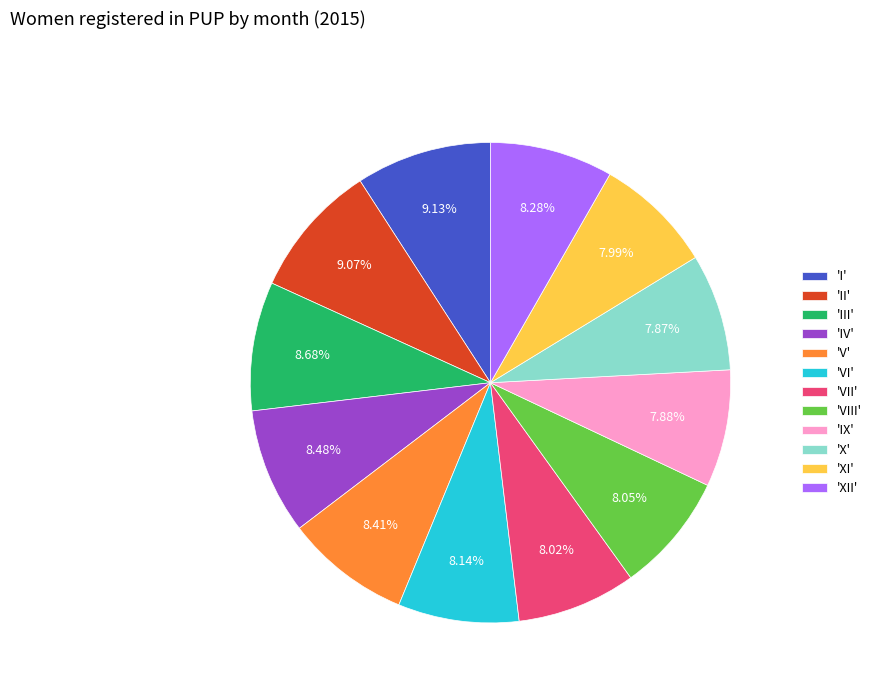

Combined, do 'XI' and 'IV' account for over 50%?

No